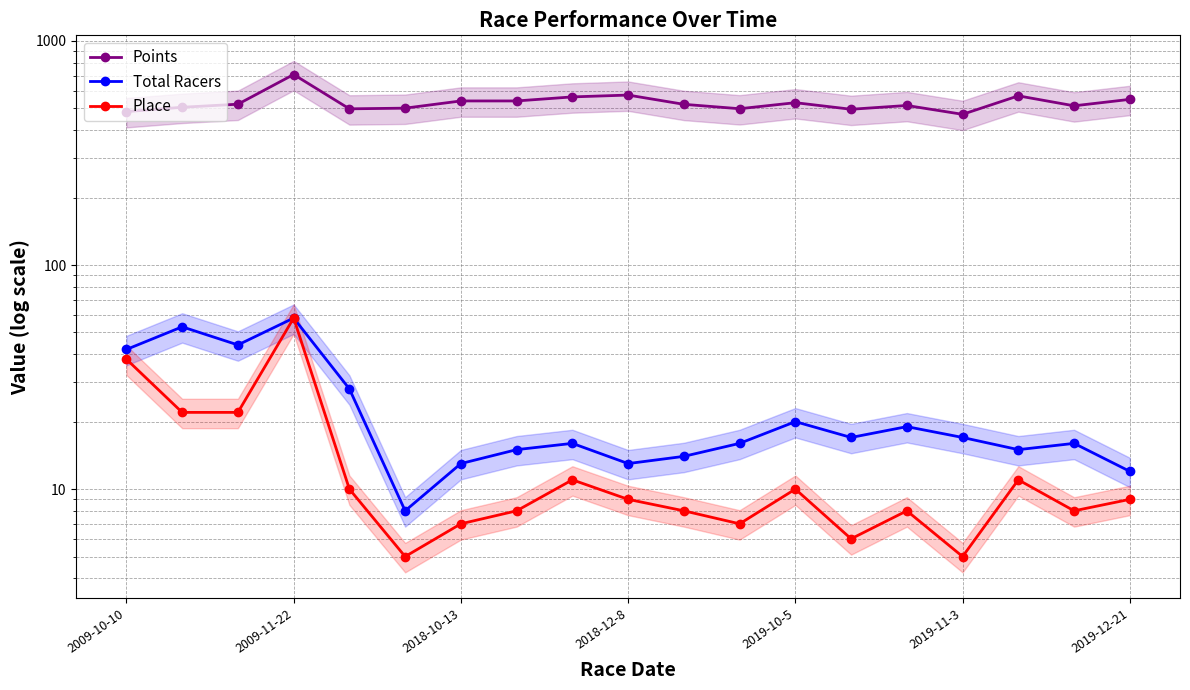

How many distinct data groups are displayed?

3